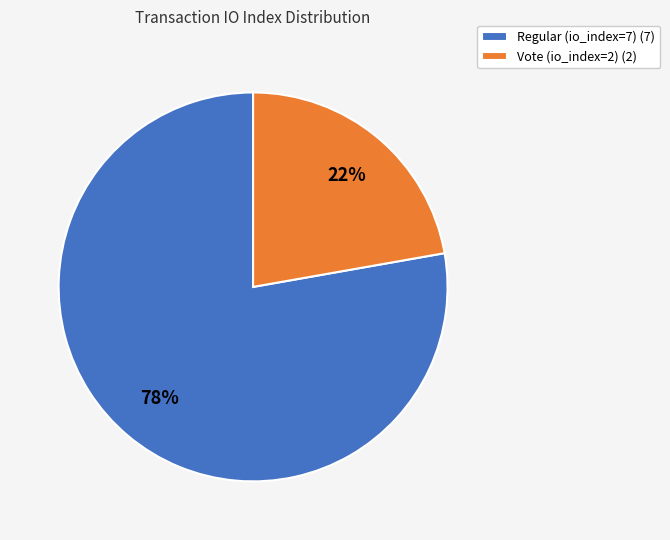

Do Vote (io_index=2) (2) and Regular (io_index=7) (7) together represent more than half of the pie?

Yes